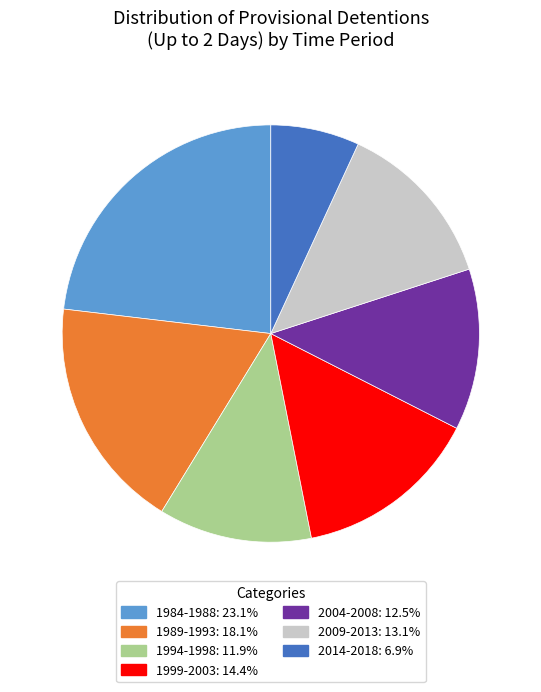

Combined, do 1999-2003: 14.4% and 2014-2018: 6.9% account for over 50%?

No